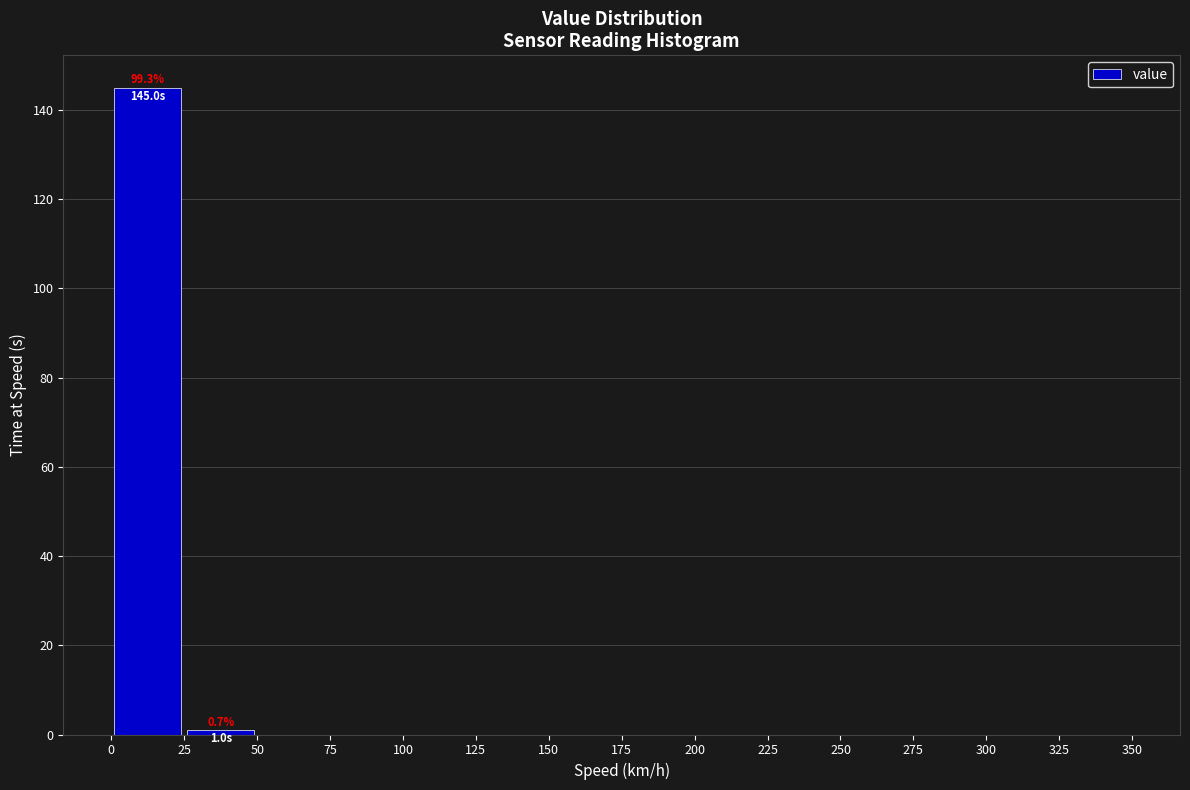

Which range on the x-axis has the tallest bar?

0 to 25